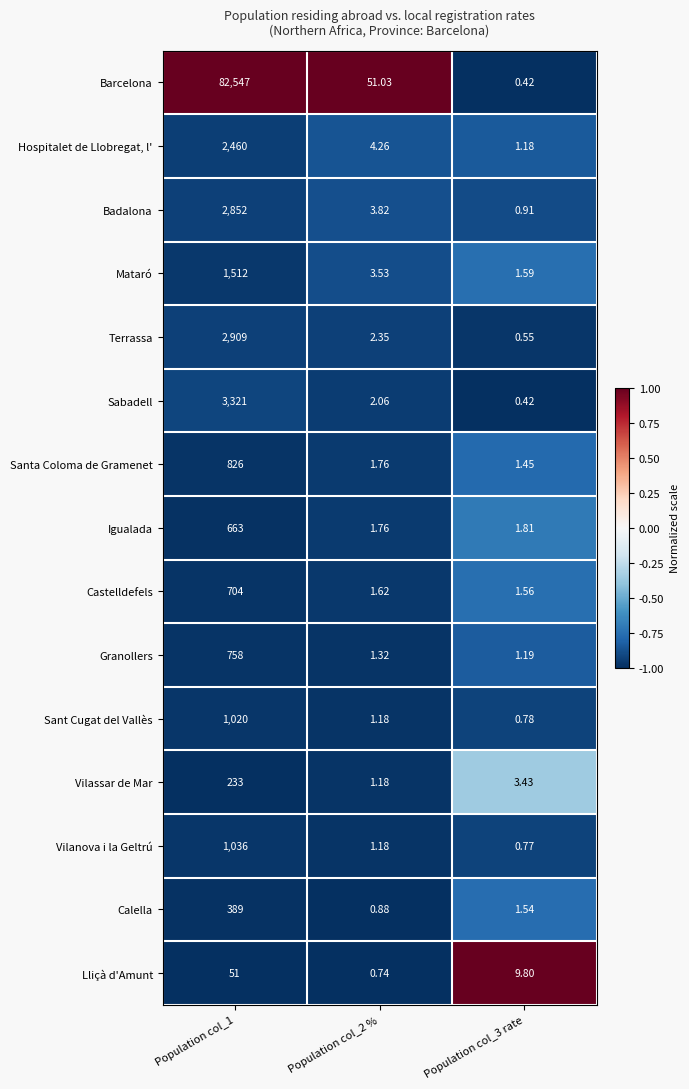

Rank the series by their maximum value, from highest to lowest.

Barcelona, Sabadell, Terrassa, Badalona, Hospitalet de Llobregat, l', Mataró, Vilanova i la Geltrú, Sant Cugat del Vallès, Santa Coloma de Gramenet, Granollers, Castelldefels, Igualada, Calella, Vilassar de Mar, Lliçà d'Amunt